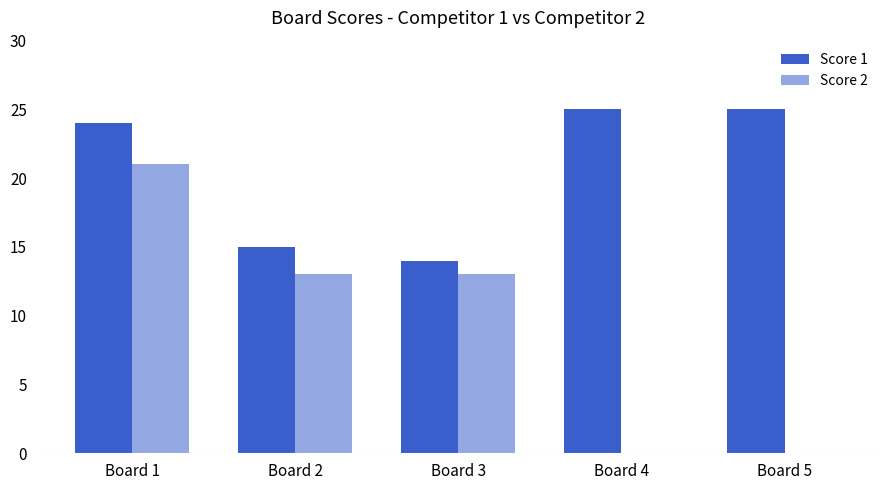

Is the value of Score 1 at Board 3 greater than the value of Score 2 at Board 2?

Yes